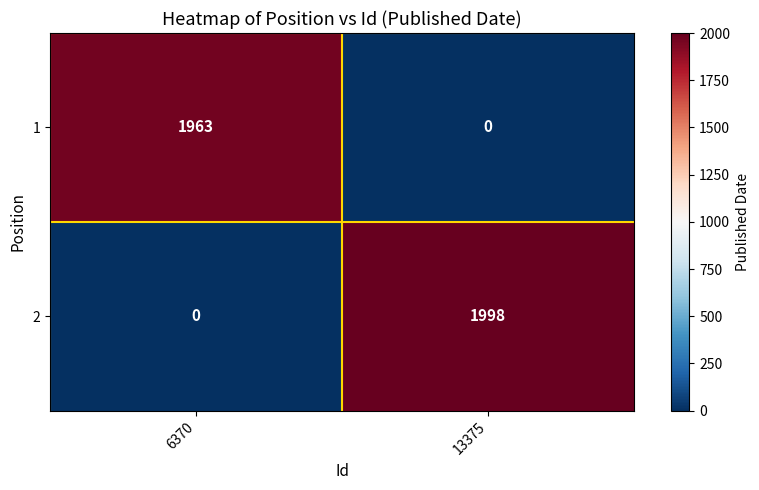

List the series in order of their peak value, highest first.

2, 1